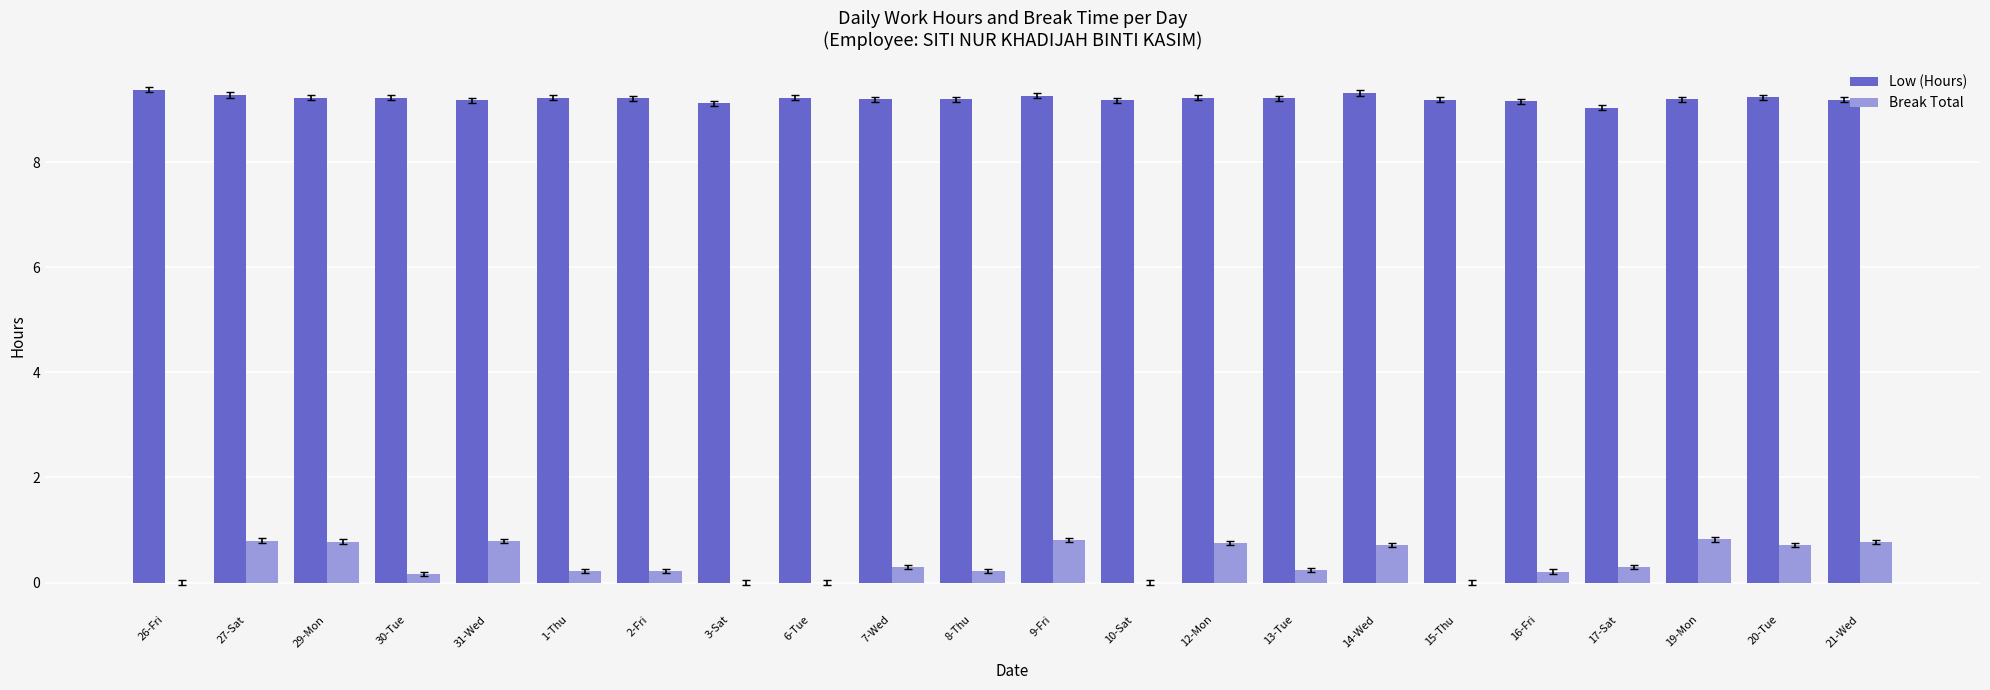

What is the greatest value displayed?

9.4